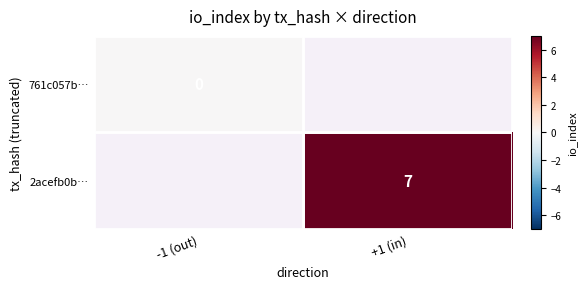

Is it true that 2acefb0b… equals 7 at +1 (in)?

True